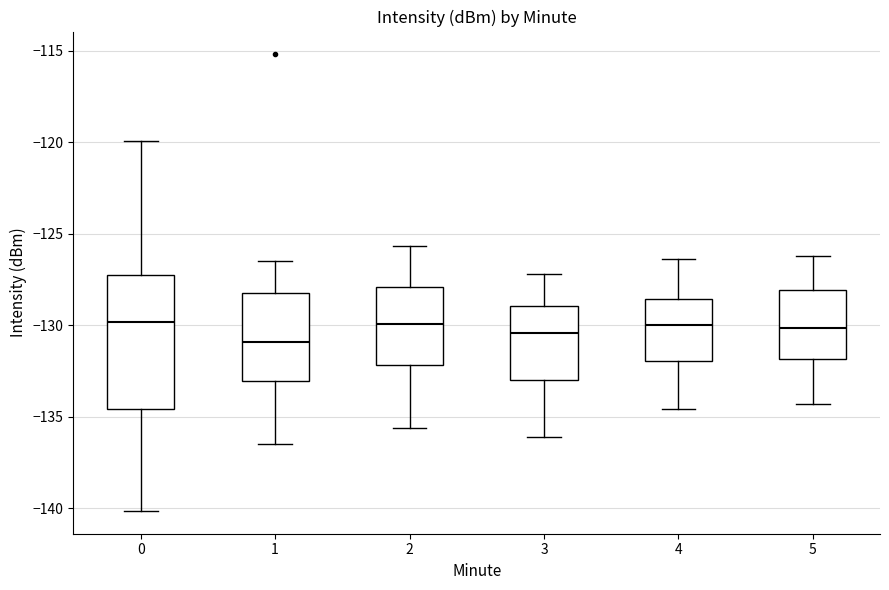

Where does the lower whisker of the box at x = 4 end on the y-axis? The values are not printed on the chart, so give them approximately, as read against the axis.

-134.5